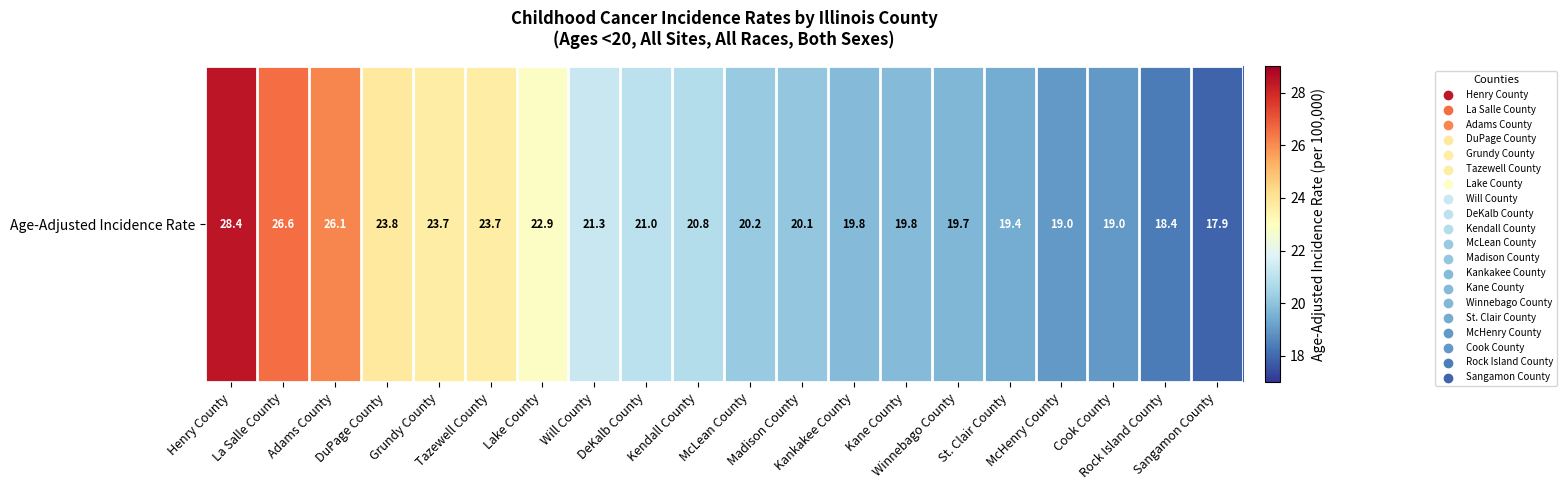

Rank the categories by value from lowest to highest.

Sangamon County, Rock Island County, McHenry County, Cook County, St. Clair County, Winnebago County, Kankakee County, Kane County, Madison County, McLean County, Kendall County, DeKalb County, Will County, Lake County, Grundy County, Tazewell County, DuPage County, Adams County, La Salle County, Henry County